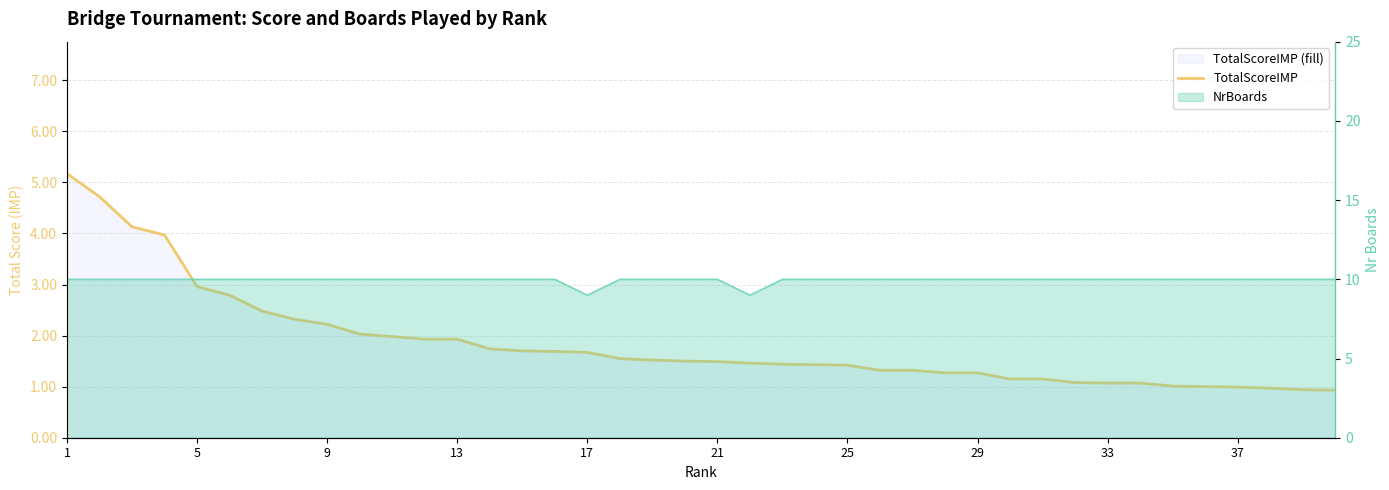

What is the sum of all values?

73.8